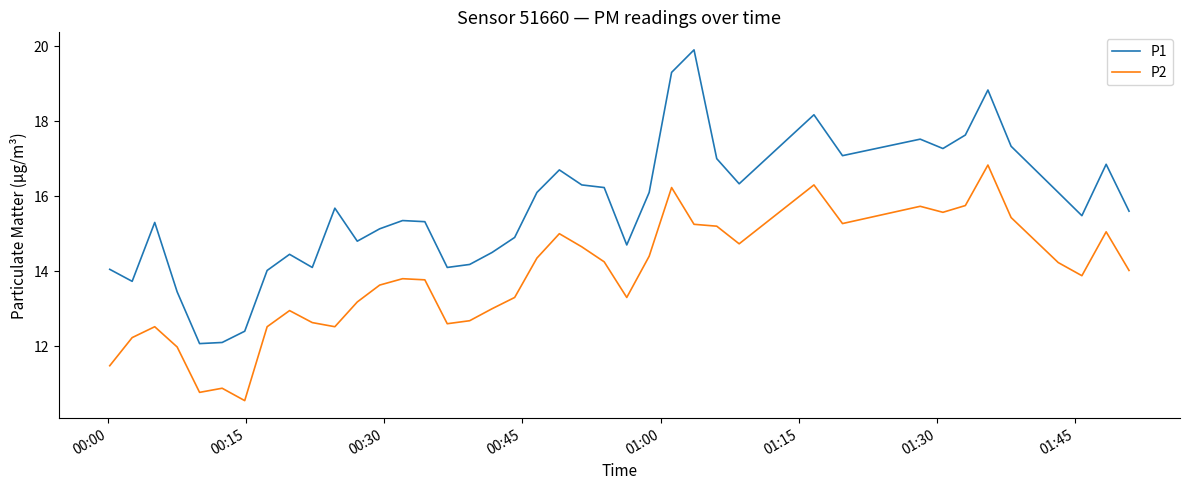

List the series in order of their peak value, lowest first.

P2, P1